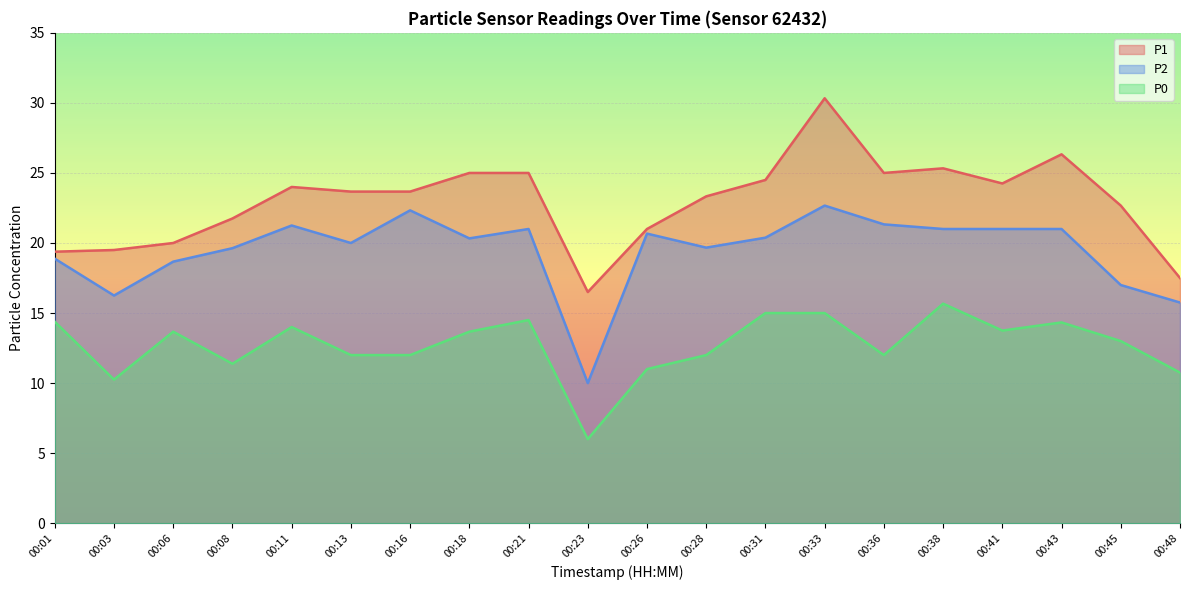

Which series has the largest total across all categories?

P1